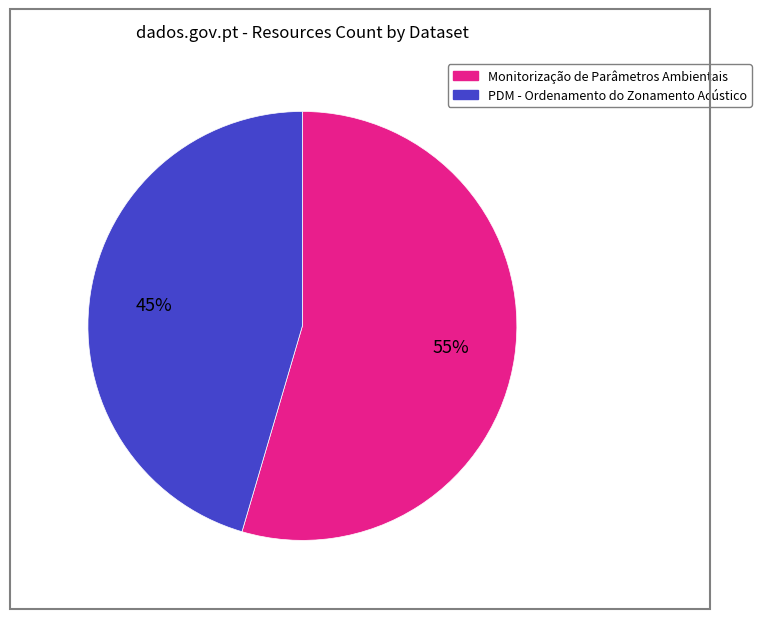

Is it true that PDM - Ordenamento do Zonamento Acústico is 45% of the pie?

True